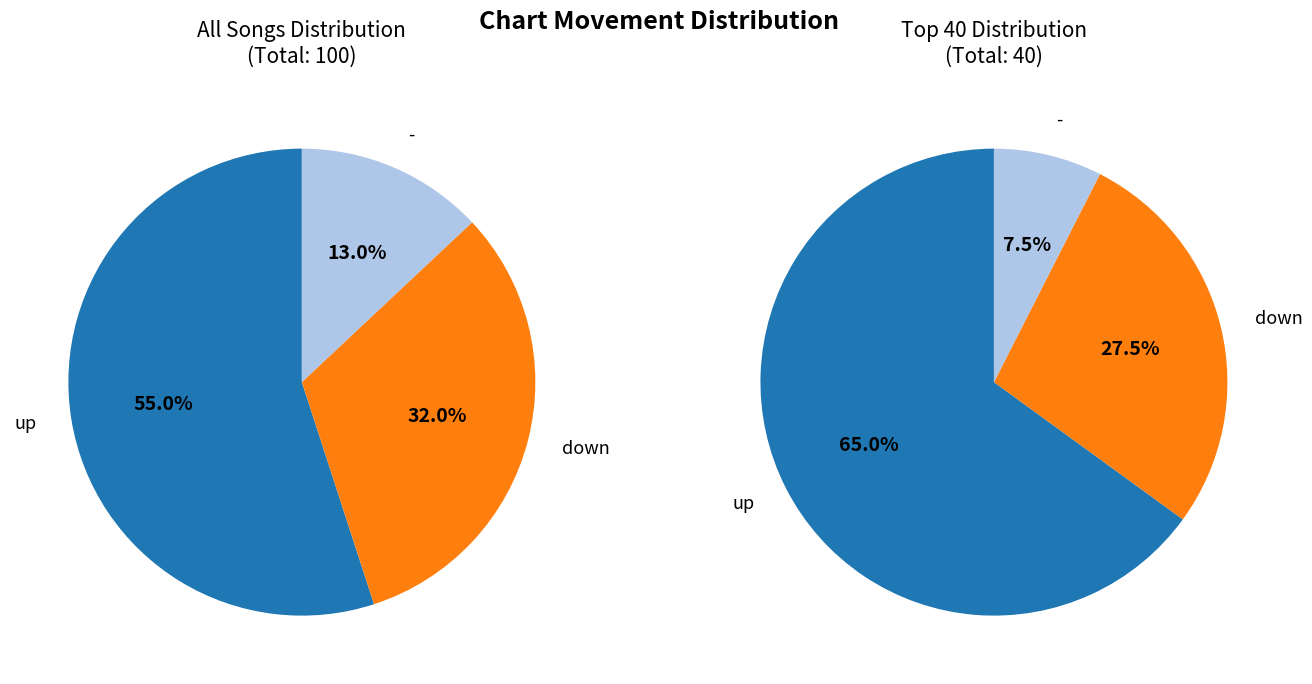

Which has a higher value, - or down?

down